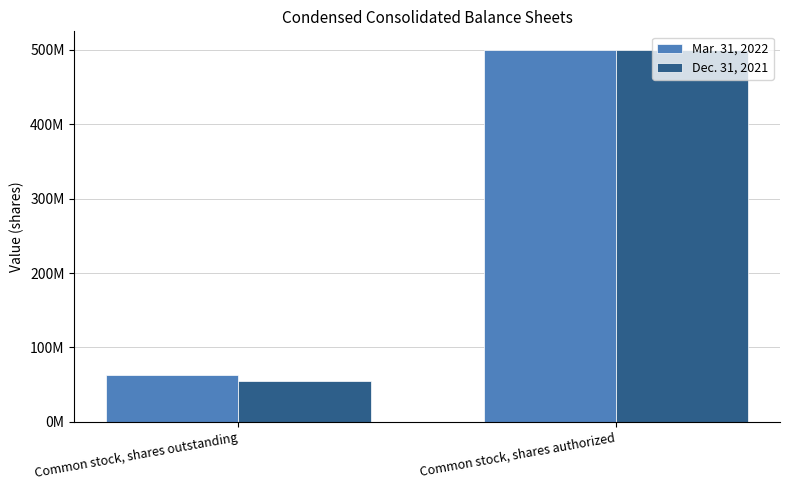

What is the difference between the maximum and minimum values in the Mar. 31, 2022 series?

437651682